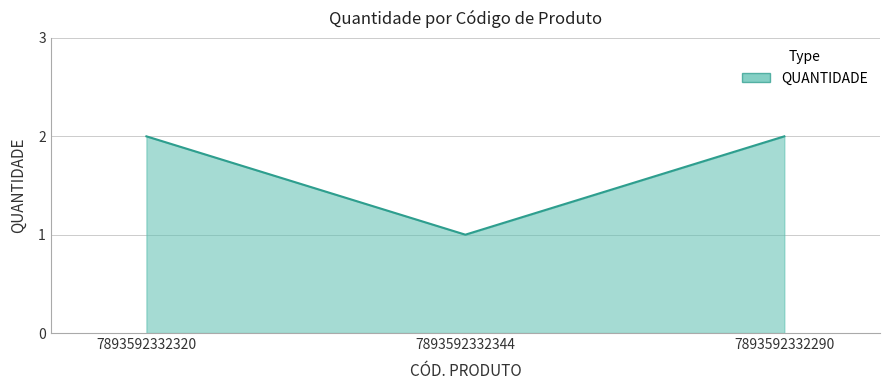

Reading right to left, transcribe all the data shown in this chart.

2	1	2